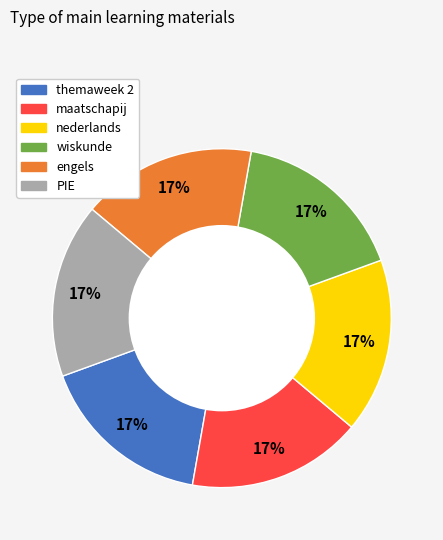

What is the ratio of the value at PIE to the value at engels?

1.0